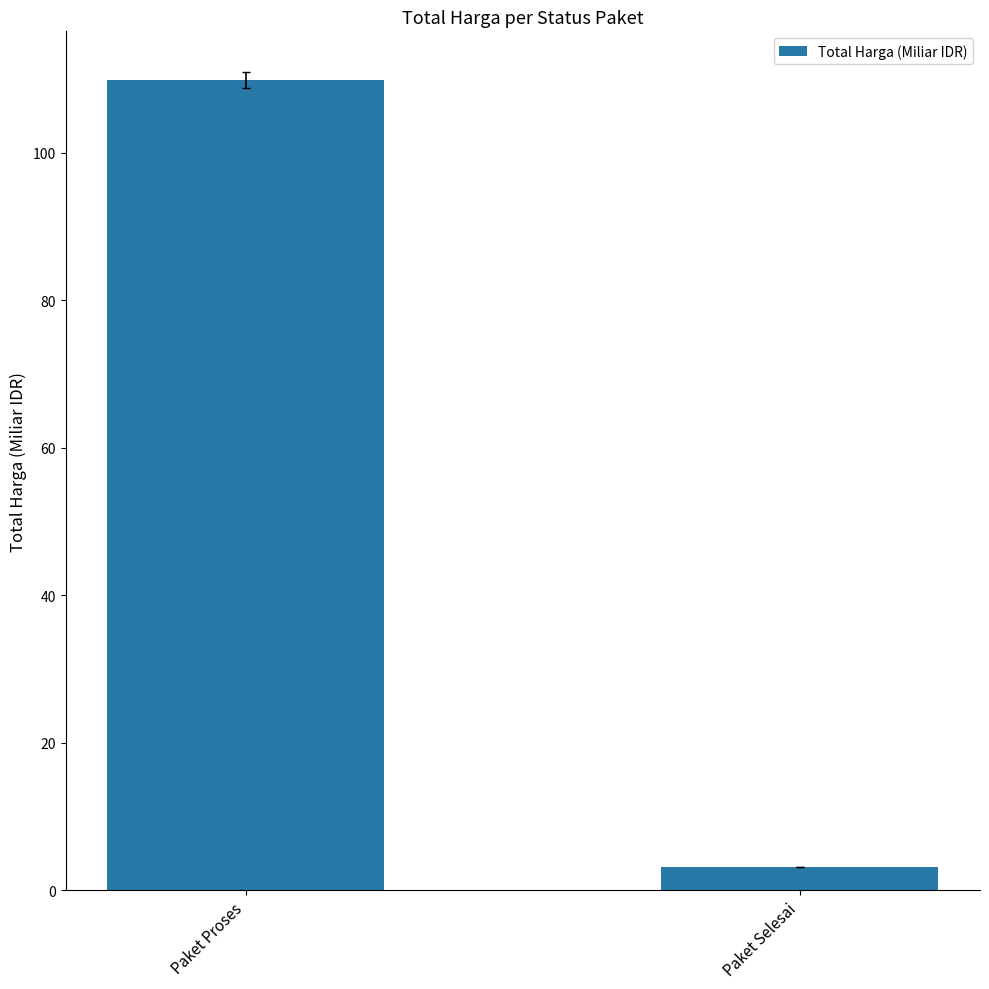

How many data points are less than 109?

1